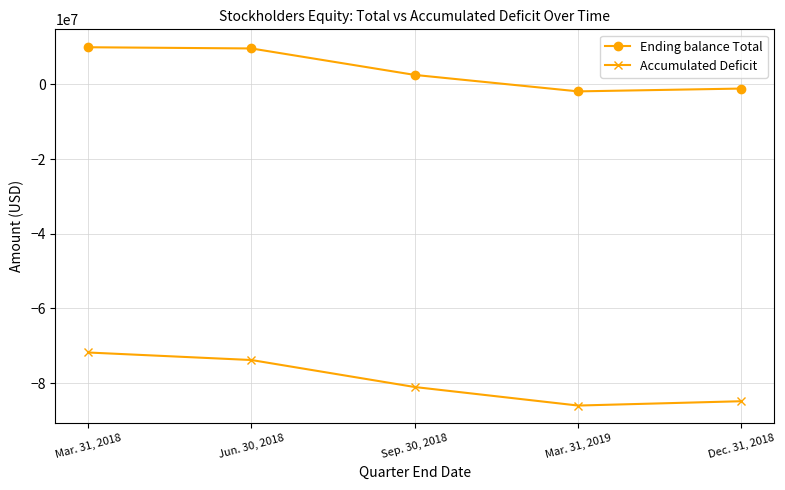

True or false: Accumulated Deficit has more than 1 interior local peaks.

False